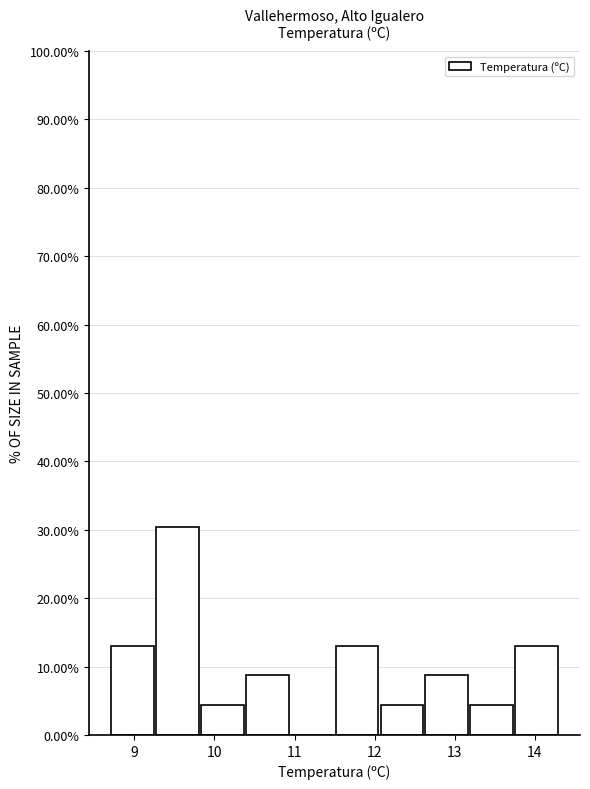

Reading left to right, list every bar in this chart as the range it spans on the x-axis followed by its height. Neither the bar edges nor the heights are printed on the chart, so give them approximately, as read against the axes.

8.70 to 9.26: 13
9.26 to 9.82: 30
9.82 to 10.38: 4
10.38 to 10.94: 9
10.94 to 11.50: 0
11.50 to 12.06: 13
12.06 to 12.62: 4
12.62 to 13.18: 9
13.18 to 13.74: 4
13.74 to 14.30: 13